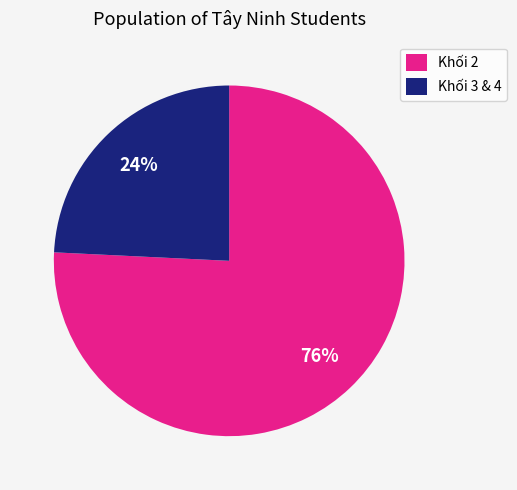

What is the majority slice?

Khối 2